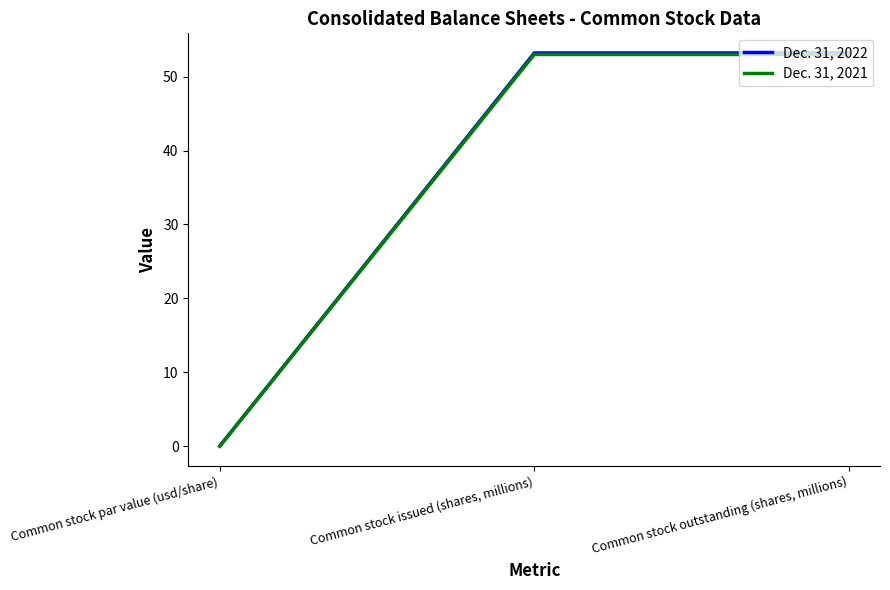

What are all the series names shown in the legend?

Dec. 31, 2022, Dec. 31, 2021